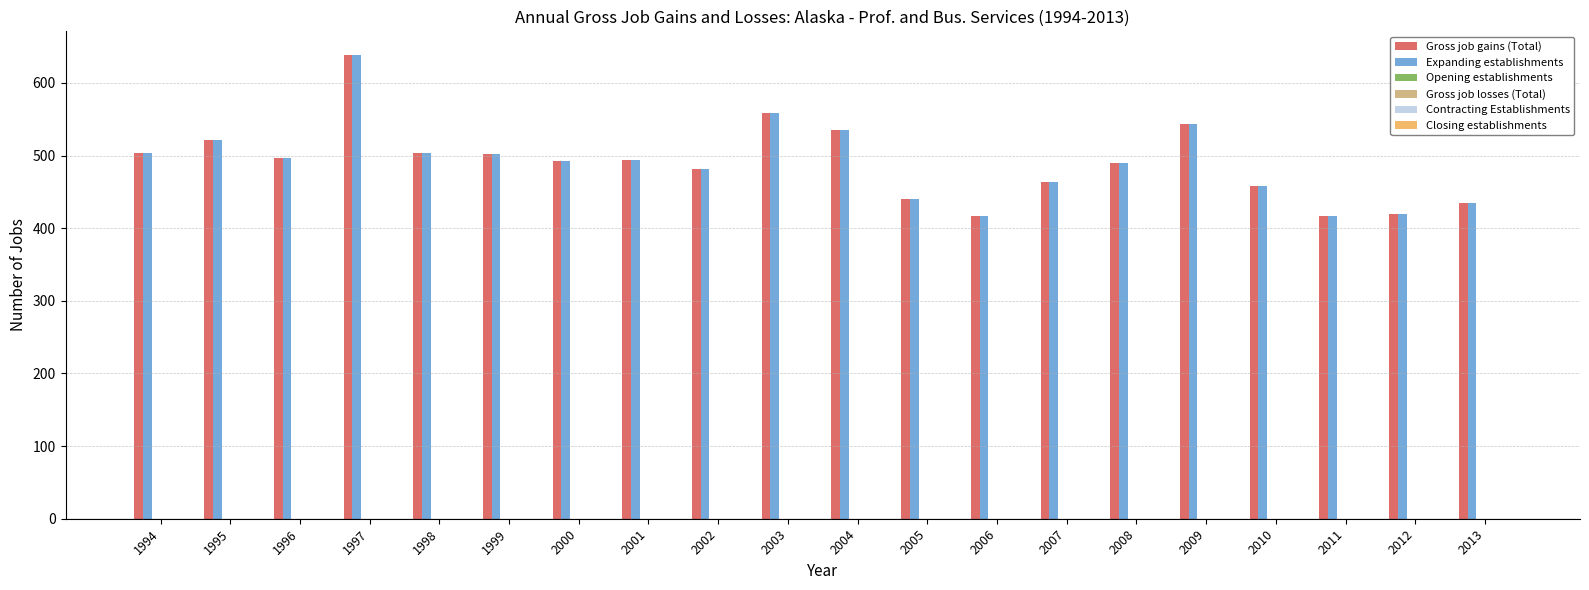

What is the lowest value of the Expanding establishments series?

417